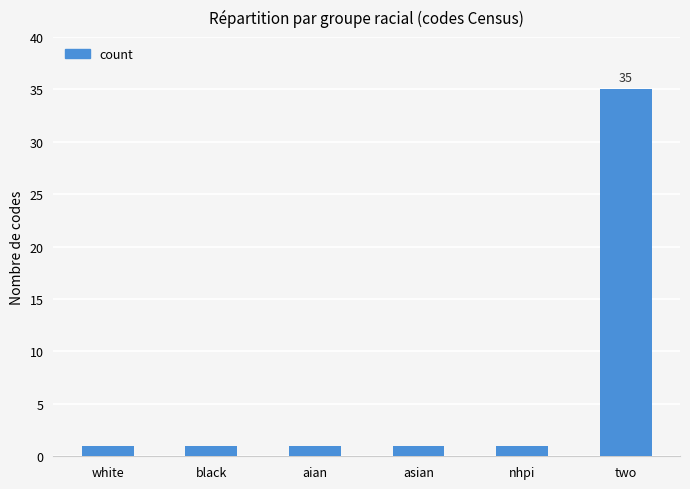

Which category has the highest value across all series?

two